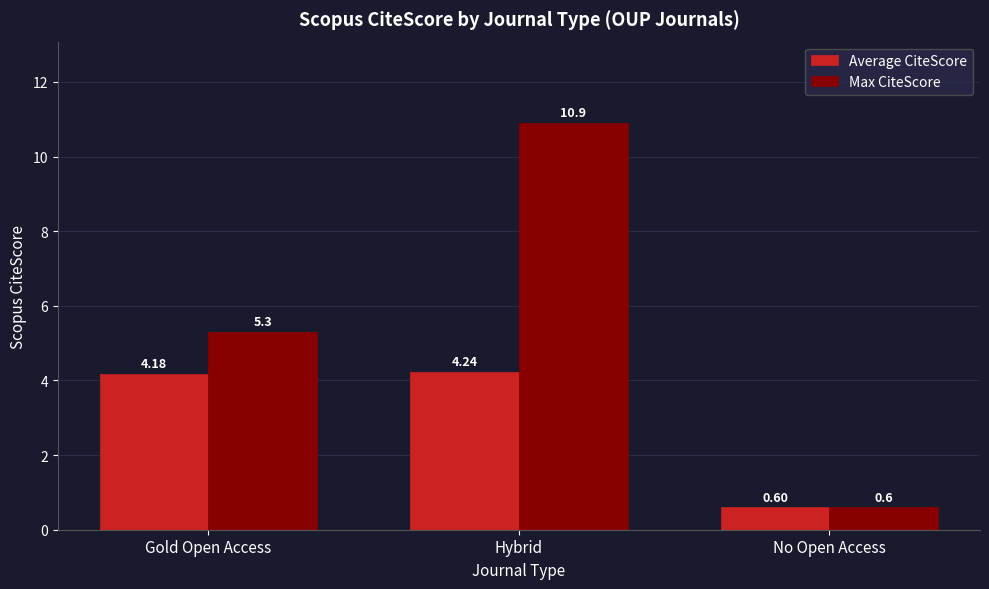

What is the difference between the maximum and minimum values in the Max CiteScore series?

10.3